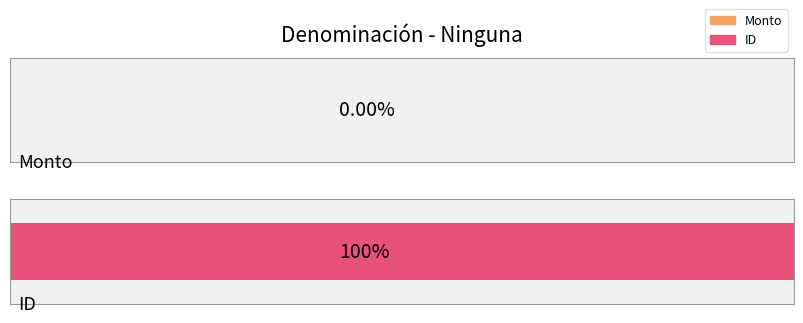

Does the chart contain stacked bars?

No